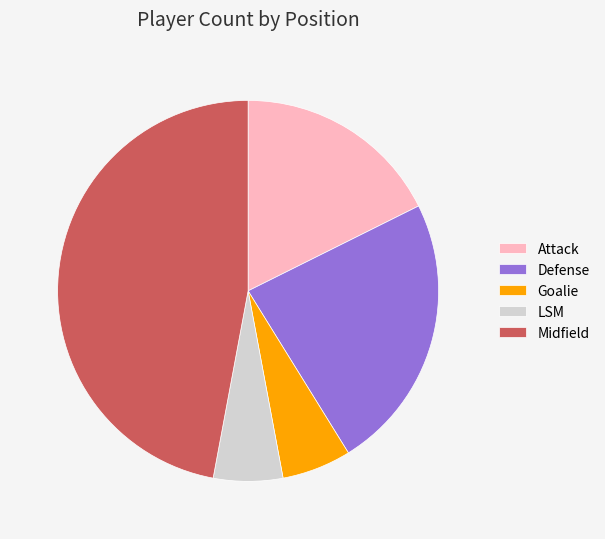

How many segments does this pie chart have?

5